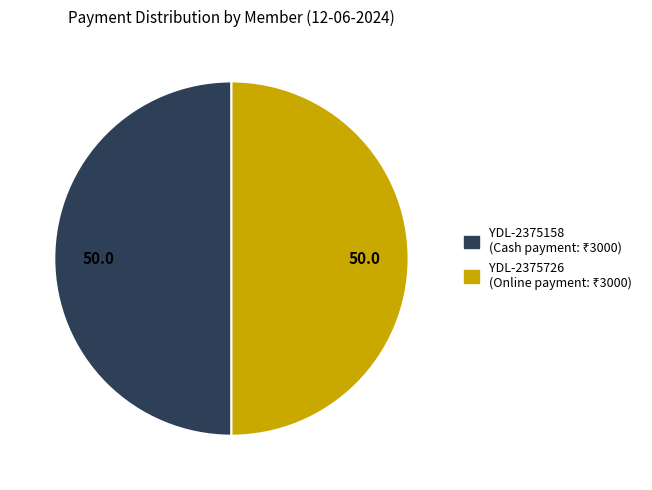

Which category has the smallest portion of the pie?

YDL-2375726 (Online)